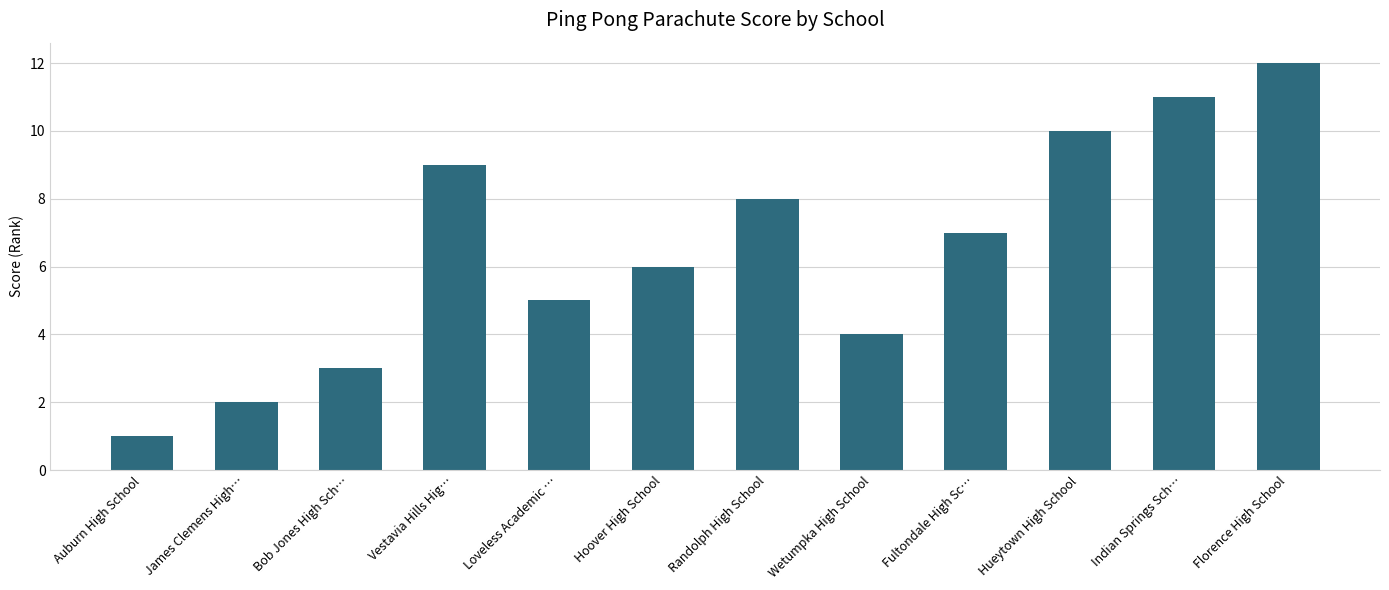

What is the label of the 4th bar from the right?

Fultondale High Sc…